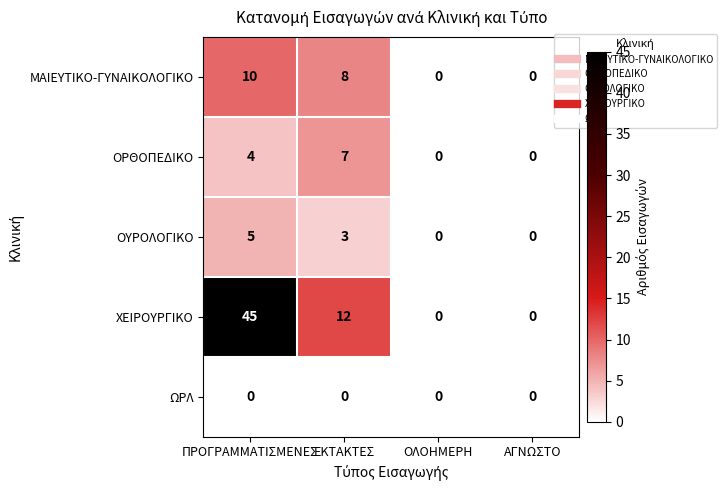

Which series has the widest spread of values?

ΧΕΙΡΟΥΡΓΙΚΟ